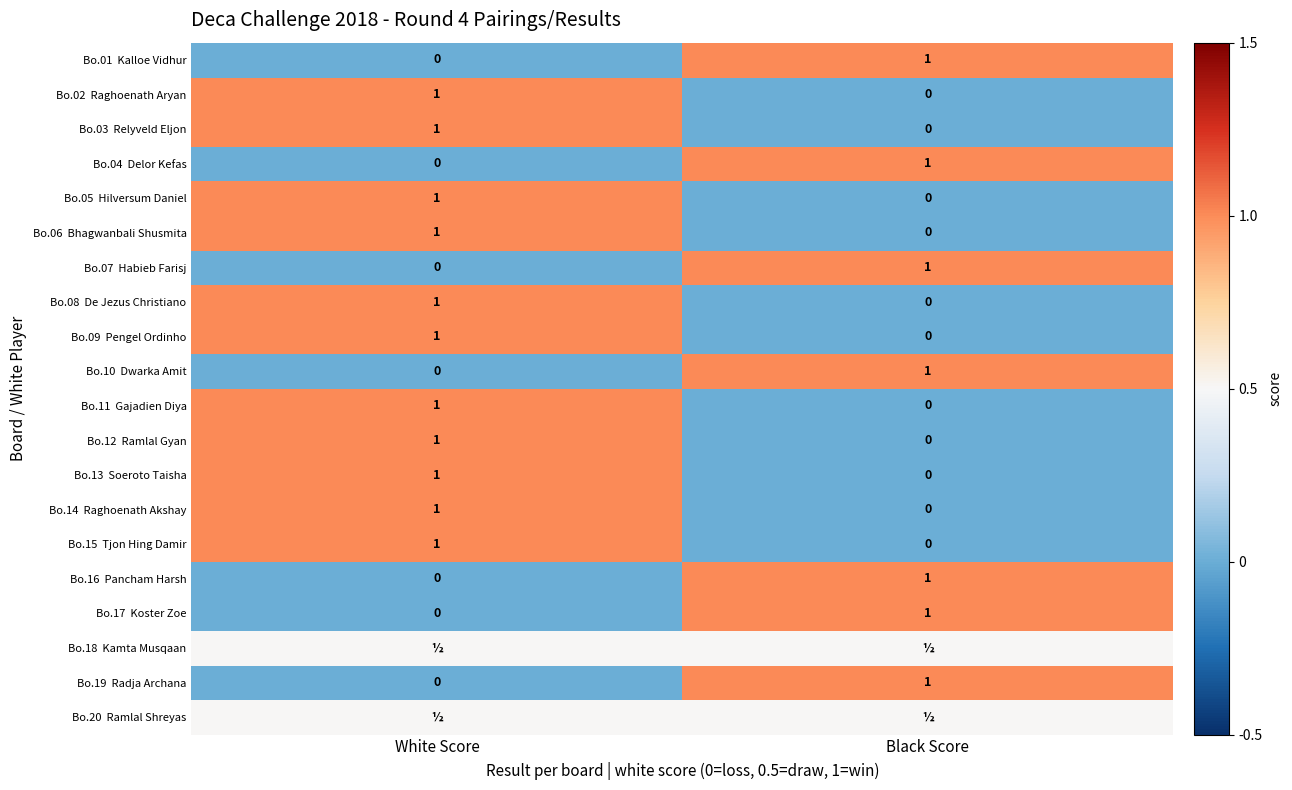

Which has a higher value, White Score or Black Score?

Black Score